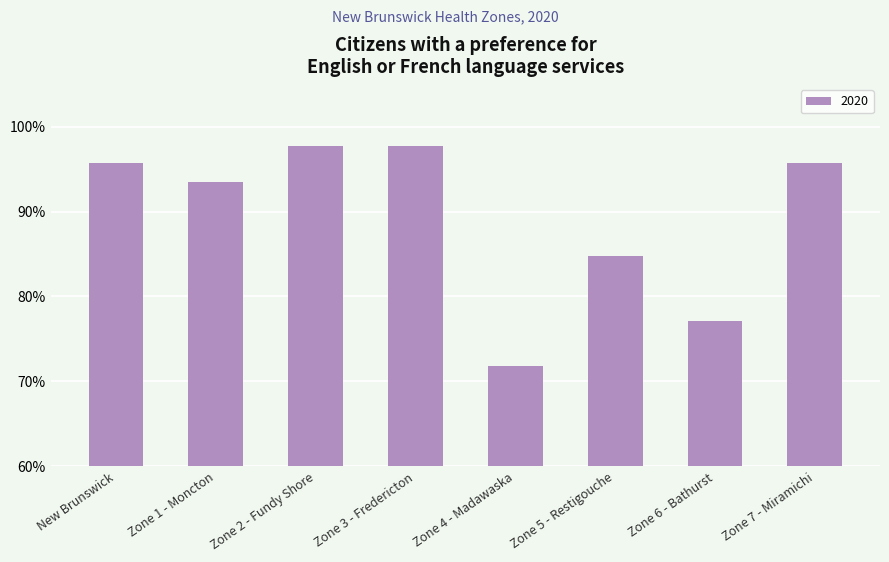

Between Zone 3 - Fredericton and New Brunswick, which is larger?

Zone 3 - Fredericton